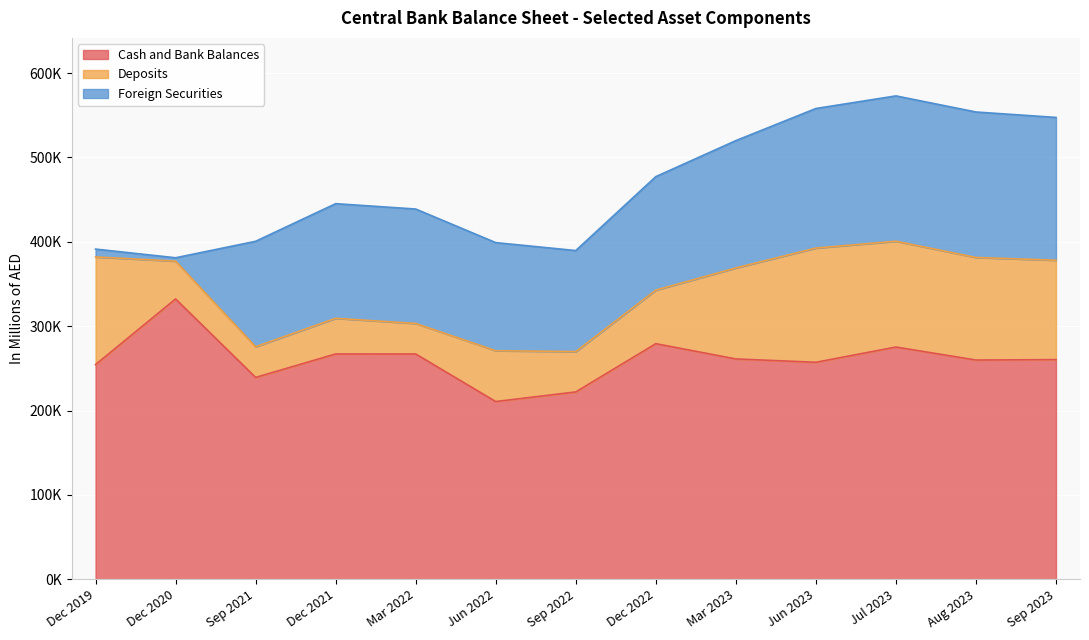

Count the number of categories in the chart.

13